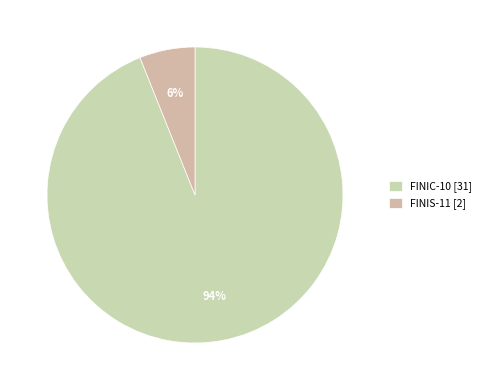

To the nearest percent, what is the combined percentage of FINIC-10 and FINIS-11?

100%